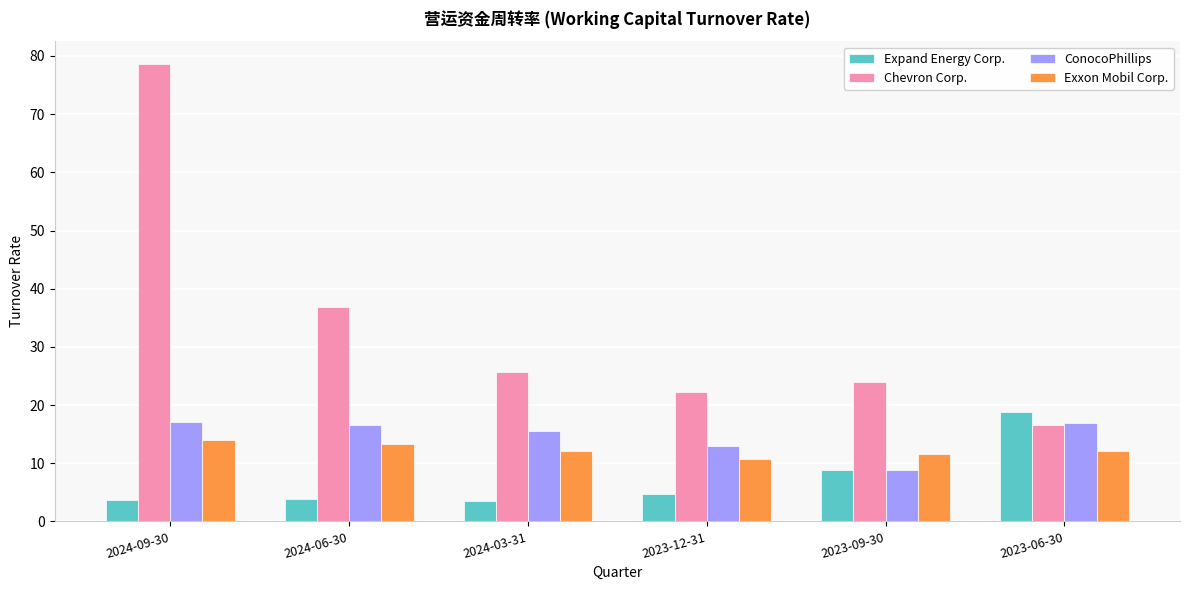

At which category is the sum across all series the highest?

2024-09-30